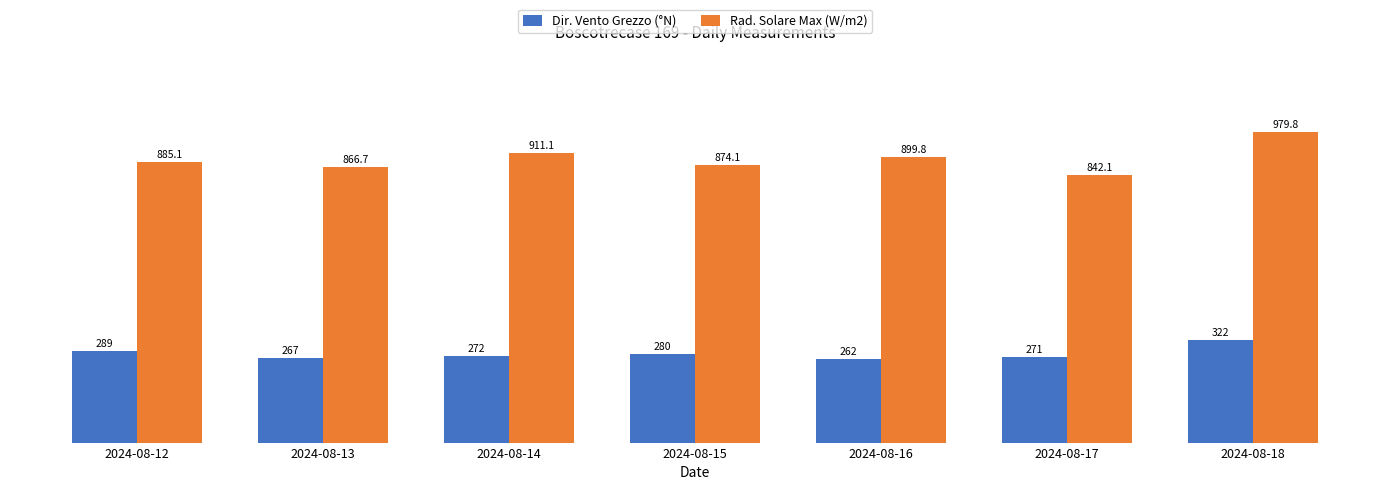

At which label does Rad. Solare Max (W/m2) reach its minimum?

2024-08-17